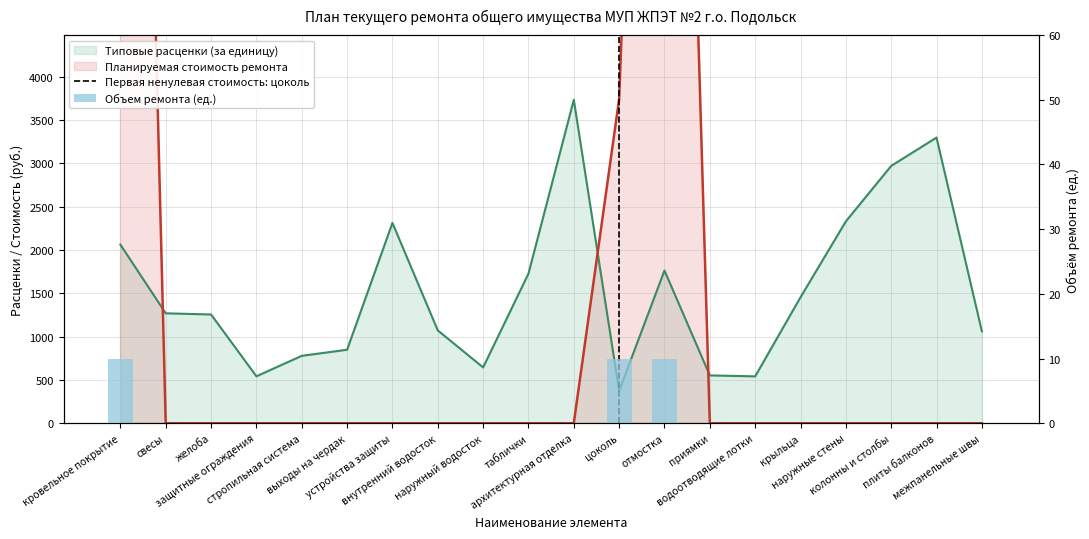

Are the bars grouped side by side (vs. stacked)?

Yes